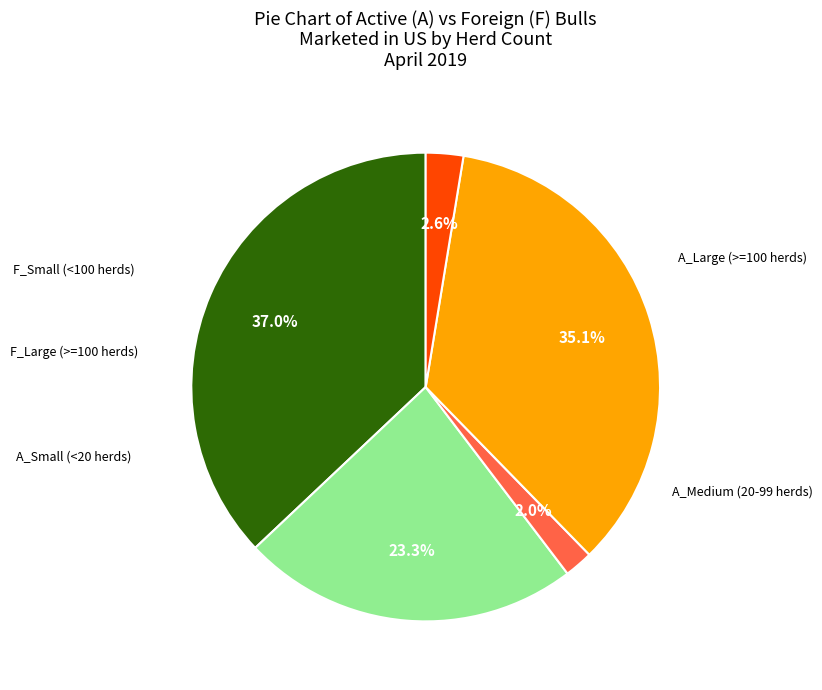

Is there any slice that represents more than half of the pie?

No